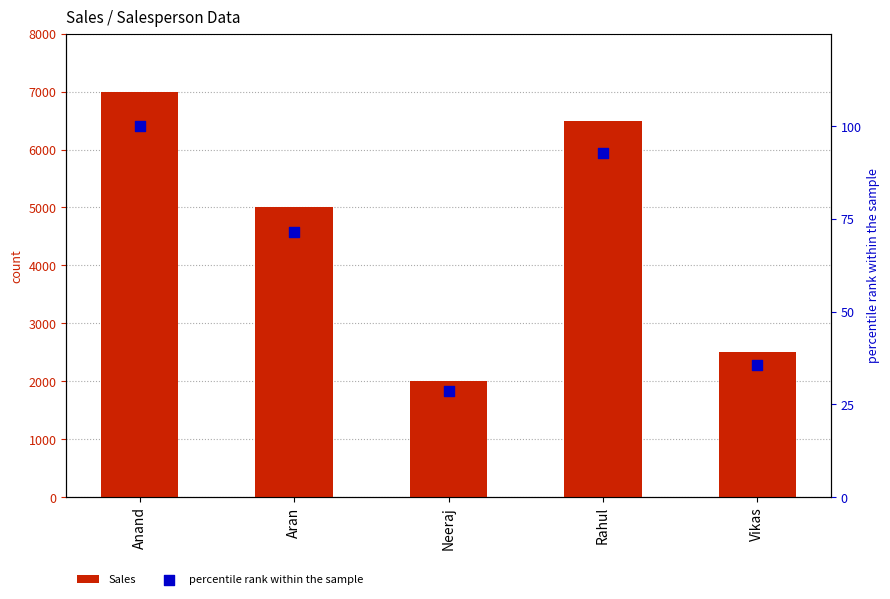

At which category is the sum across all series the highest?

Anand